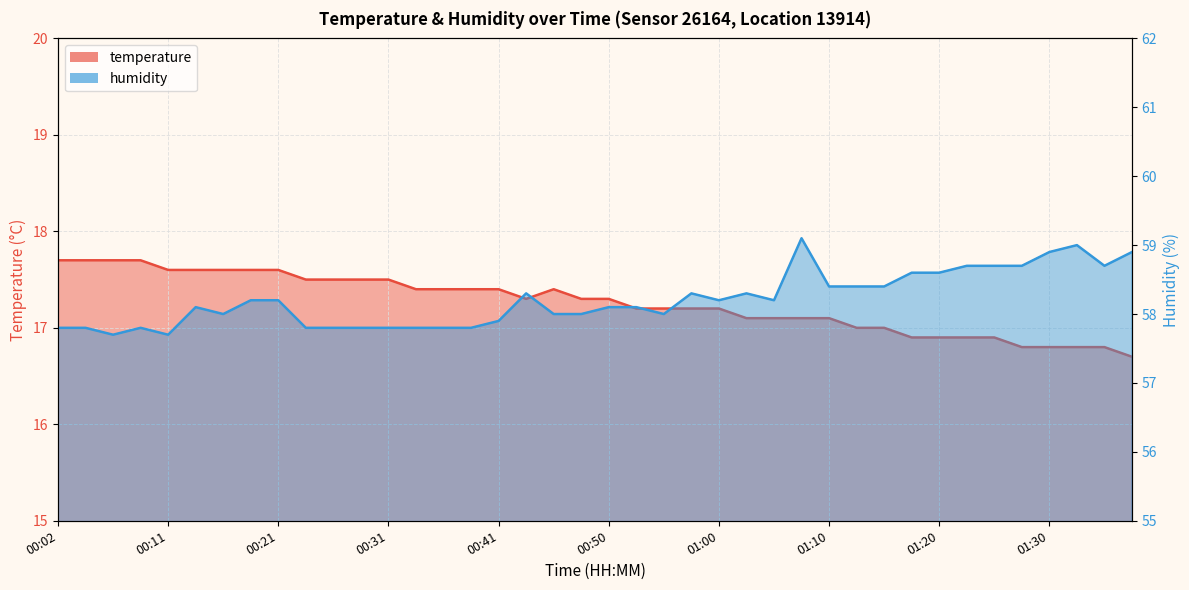

How many data points in humidity are above 58?

23